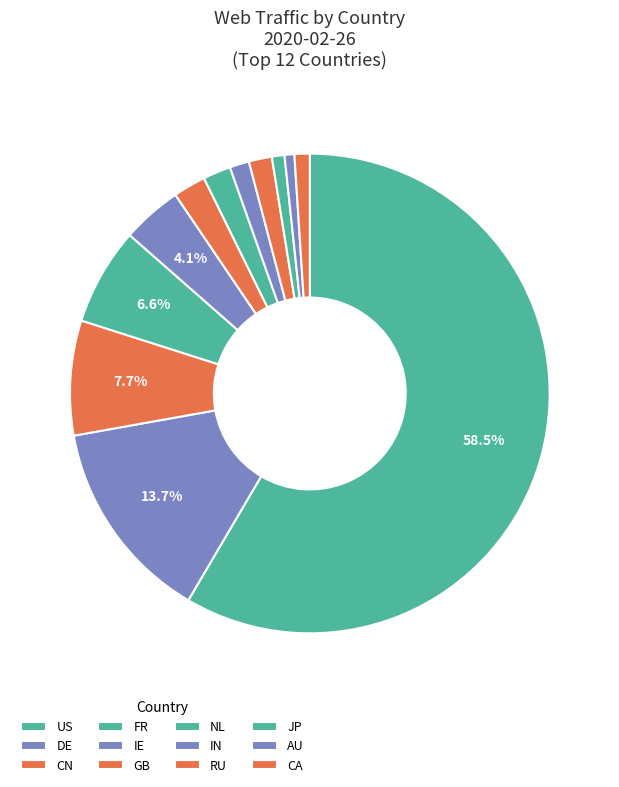

How many slices are in this pie chart?

12